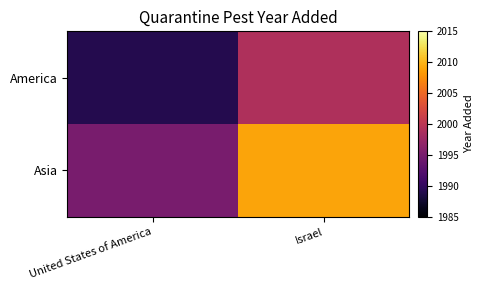

Rank the series by their average value, from highest to lowest.

Asia, America